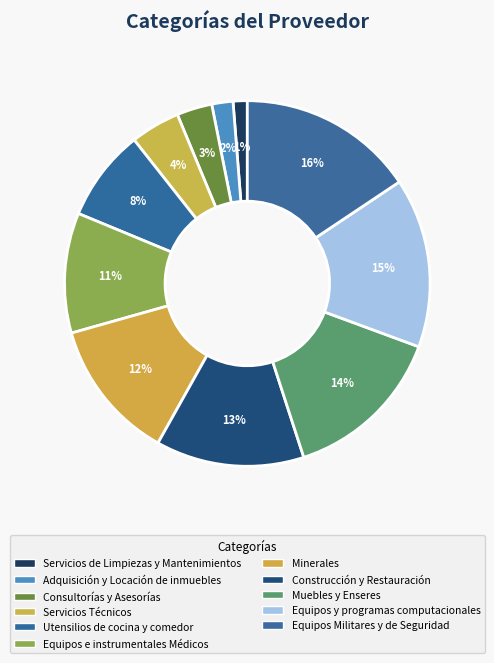

To the nearest percent, what percentage of the pie is Construcción y Restauración?

13%